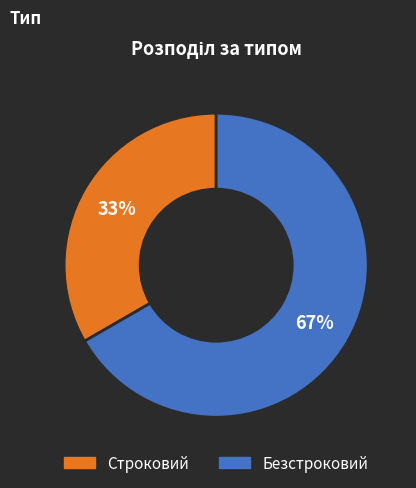

Which category has the biggest portion of the pie?

Безстроковий